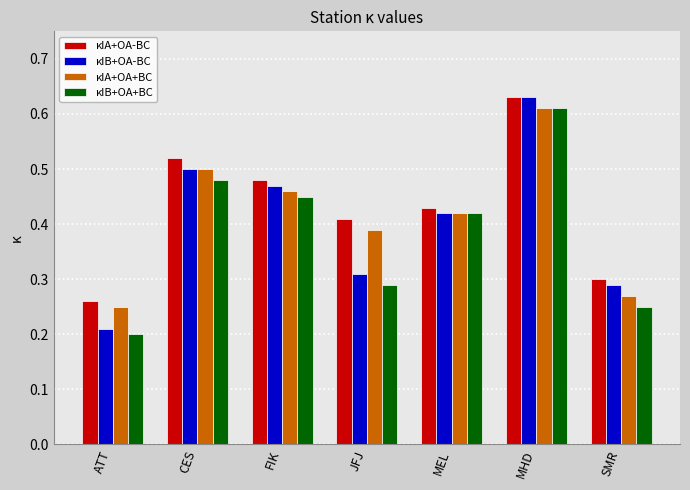

Between ATT and CES, which series saw the biggest shift?

κIB+OA-BC